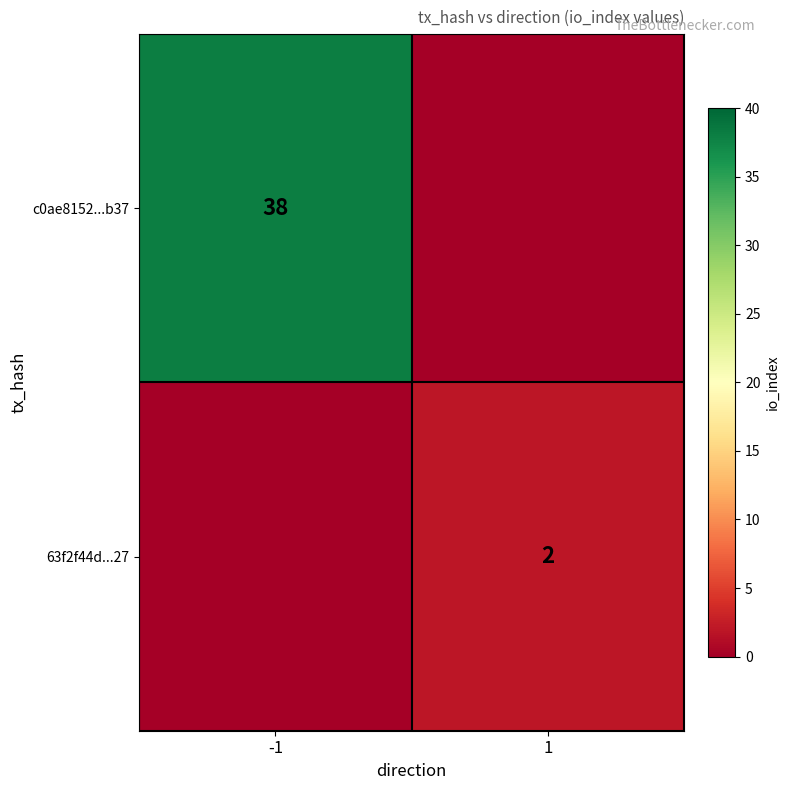

Count the number of data series in this chart.

2